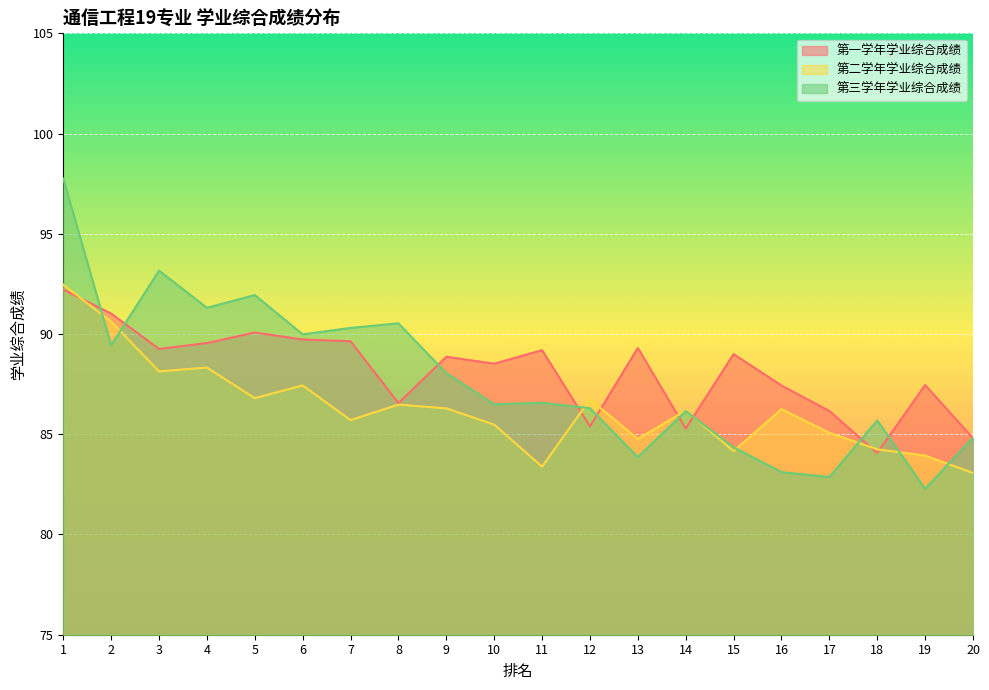

At how many categories does at least one series exceed 85?

19